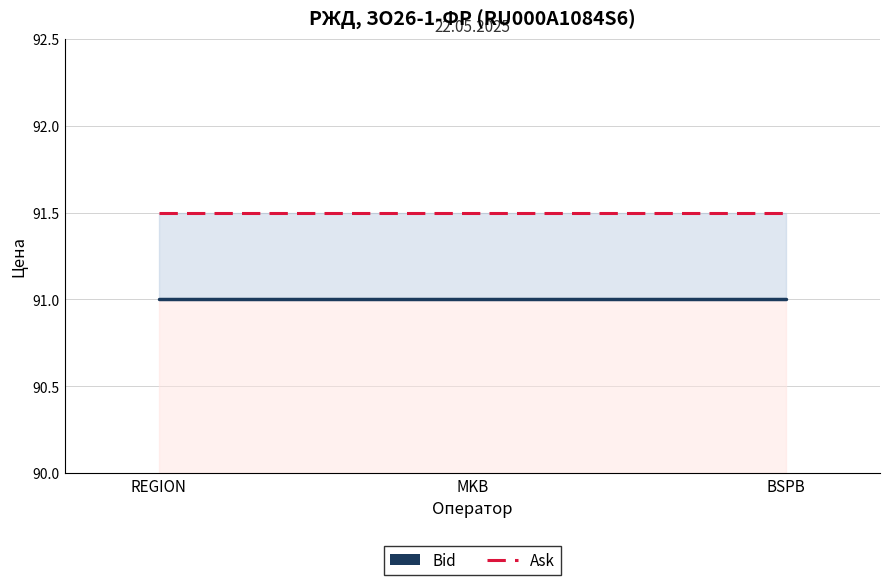

Reading left to right, list all the values displayed in this chart.

Bid: REGION=91.0	MKB=91.0	BSPB=91.0
Ask: REGION=91.5	MKB=91.5	BSPB=91.5